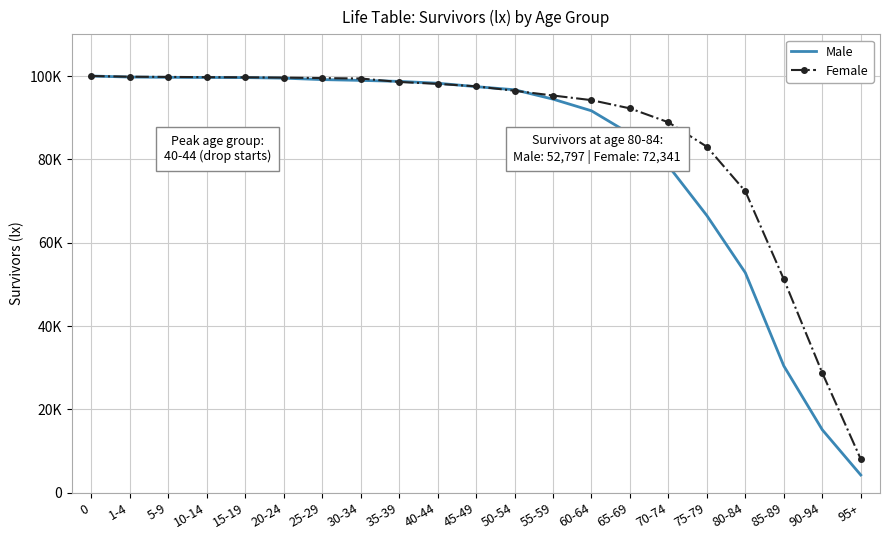

Which series has the widest spread of values?

Male